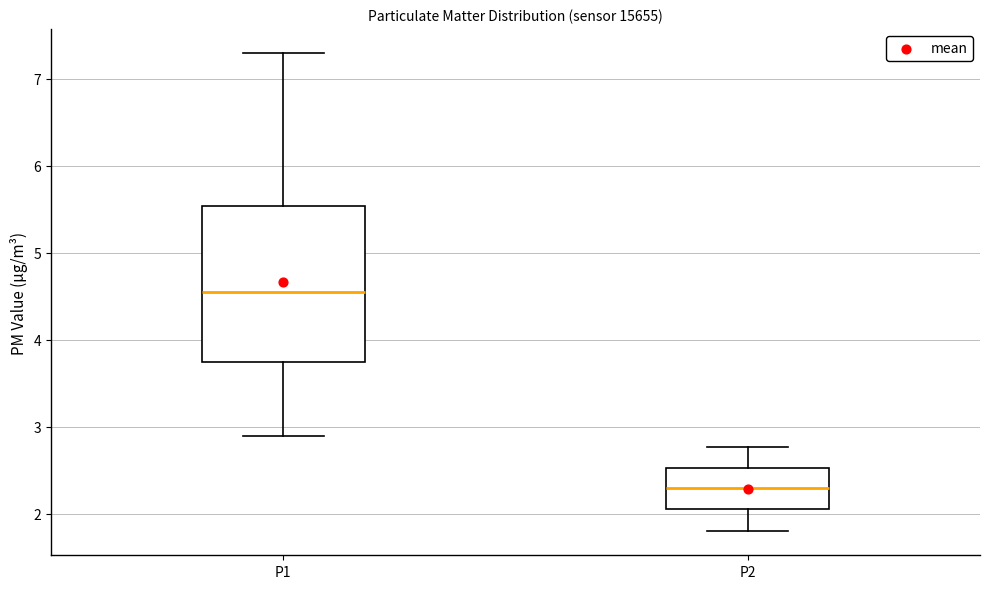

Reading left to right, transcribe this box plot: for each box, give where its median line is, the range the box spans, and where its two whiskers end, as read against the y-axis. The values are not printed on the chart, so give them approximately, as read against the axis.

P1: median 4.6, box 3.7 to 5.5, whiskers 2.9 to 7.3
P2: median 2.3, box 2.1 to 2.5, whiskers 1.8 to 2.8